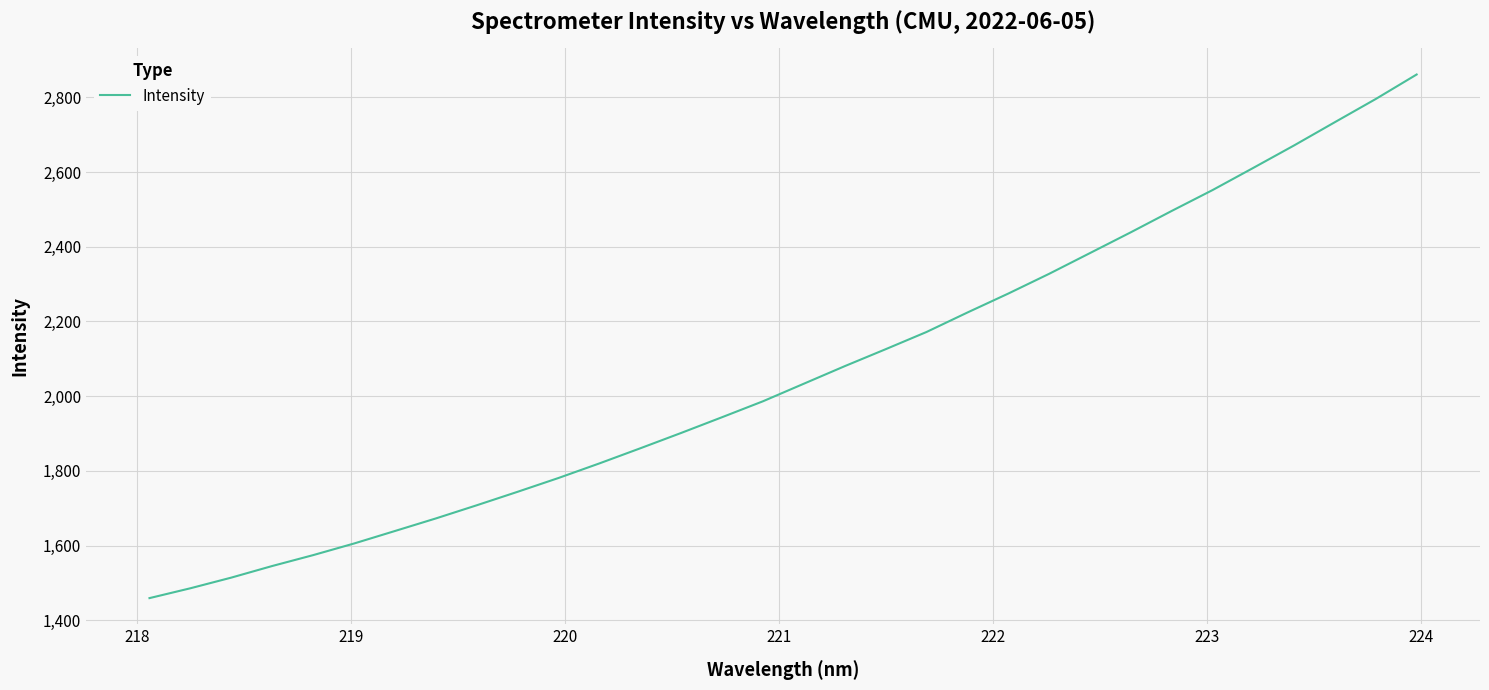

What is the difference between the maximum and minimum values?

1401.9